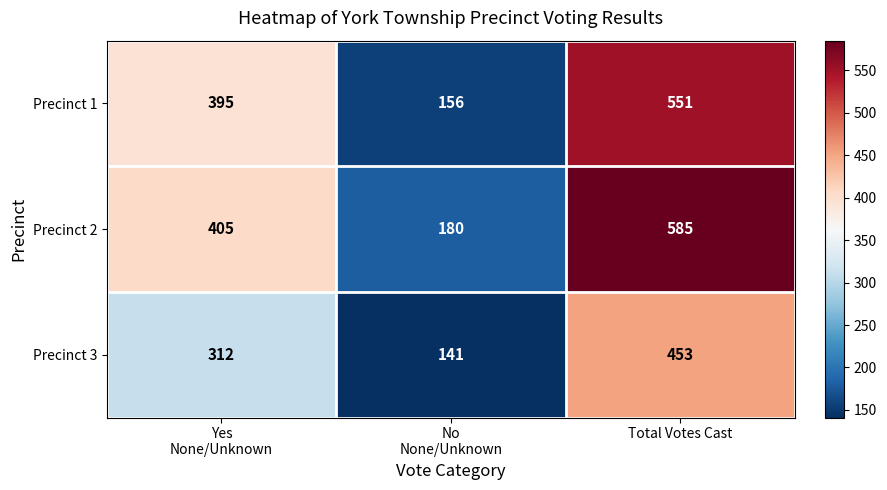

At which category is the sum across all series the highest?

Total Votes Cast